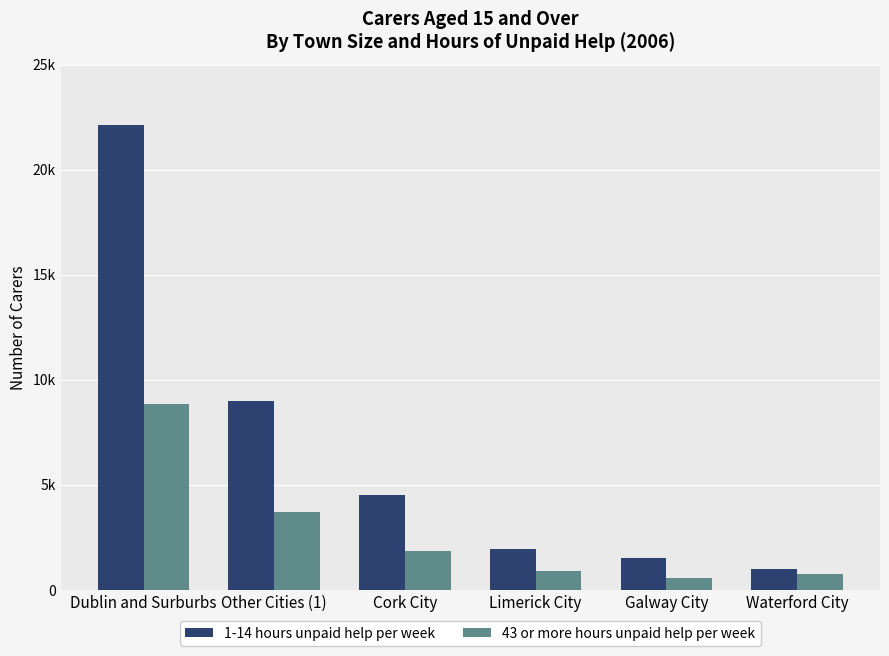

Rank the series by their maximum value, from lowest to highest.

43 or more hours unpaid help per week, 1-14 hours unpaid help per week